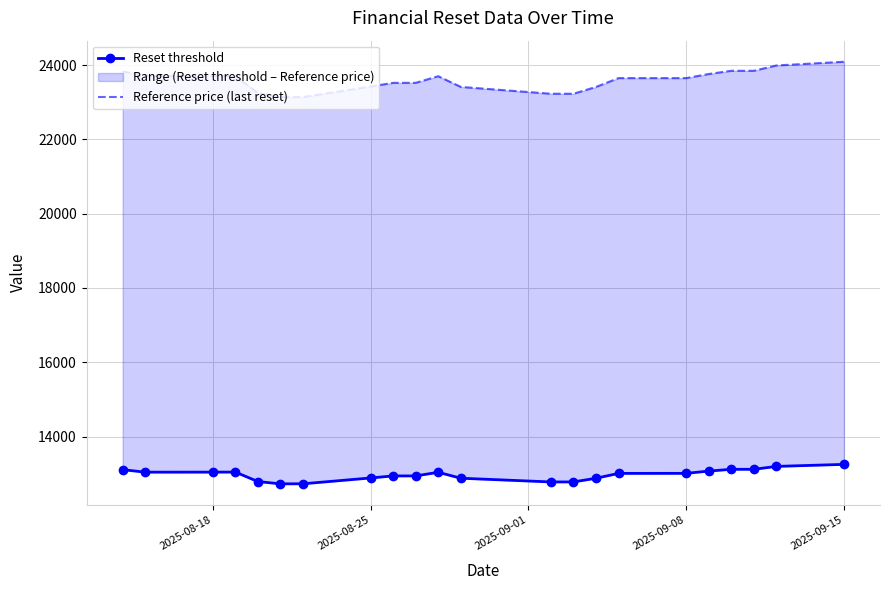

How many data points in Reset threshold are less than 13007?

11